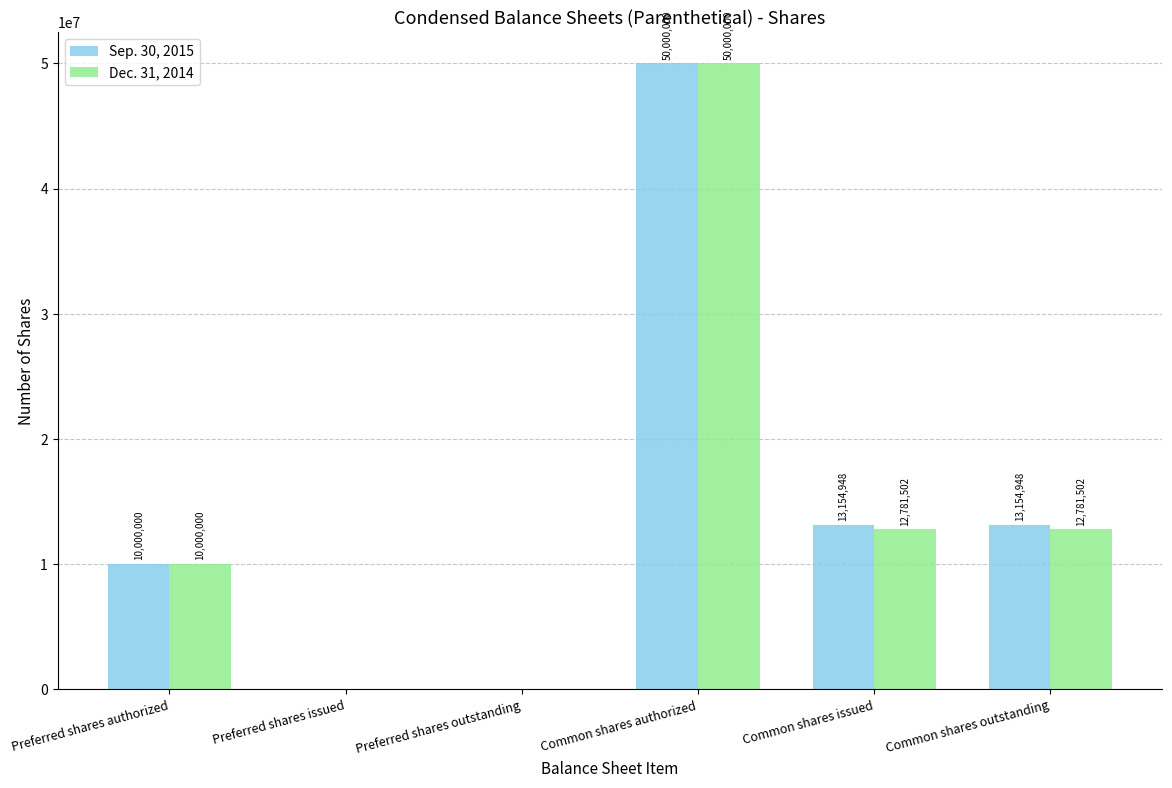

What is the difference between the Sep. 30, 2015 values at Preferred shares issued and Common shares outstanding?

13154948